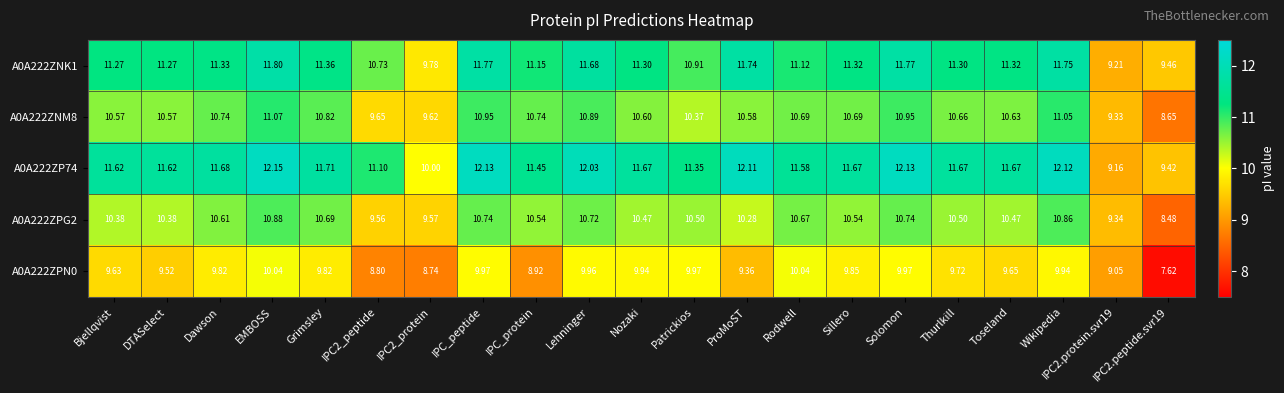

Is the value of A0A222ZNM8 at IPC_peptide greater than the value of A0A222ZPG2 at EMBOSS?

Yes